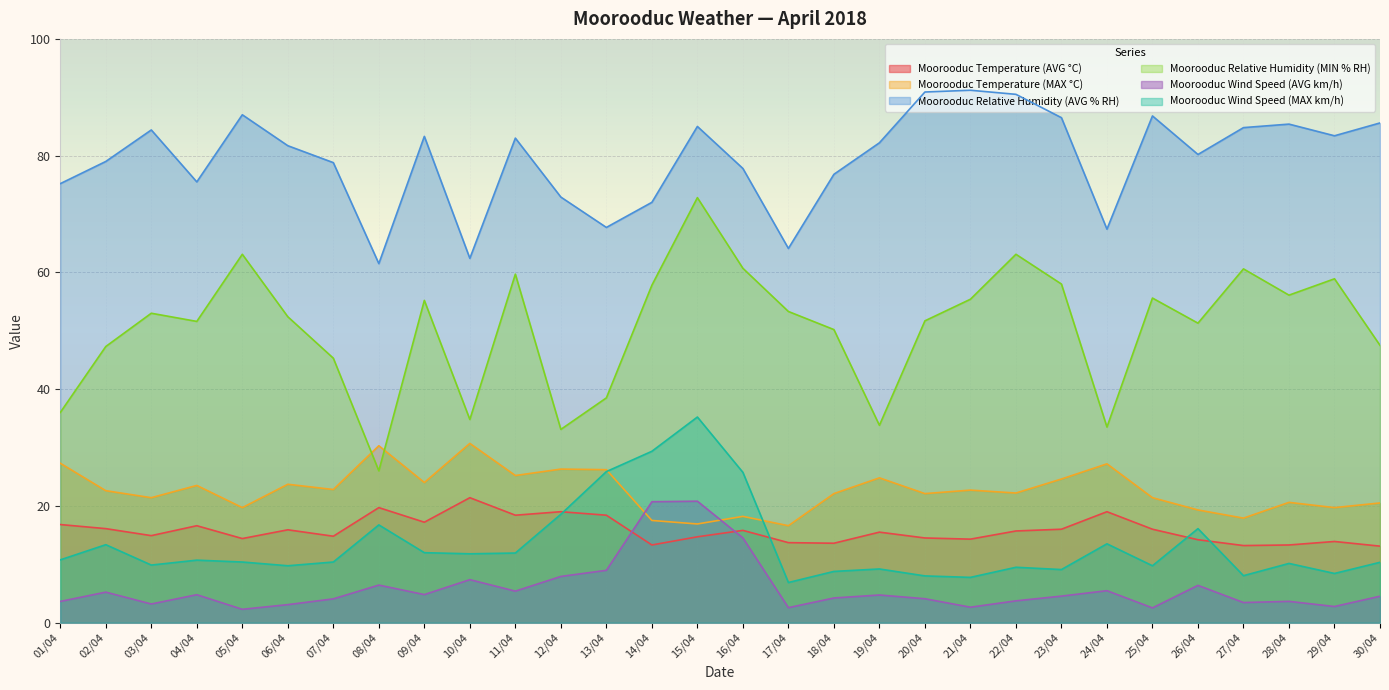

What is the sum of the Moorooduc Temperature (AVG °C) values at 04/04 and 21/04?

30.9